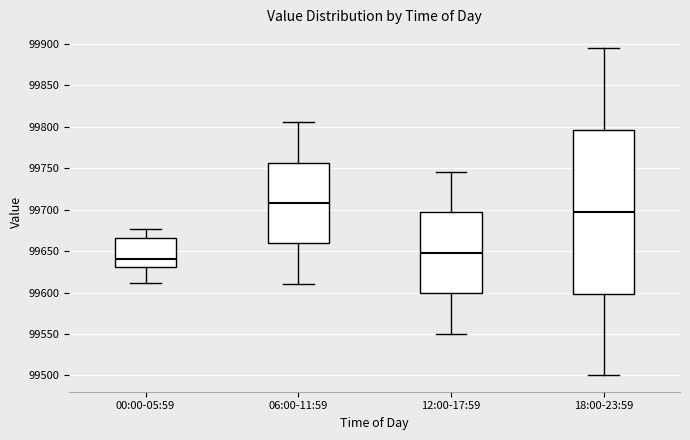

Reading left to right, transcribe this box plot: for each box, give where its median line is, the range the box spans, and where its two whiskers end, as read against the y-axis. The values are not printed on the chart, so give them approximately, as read against the axis.

00:00-05:59: median 99640, box 99630 to 99665, whiskers 99610 to 99675
06:00-11:59: median 99710, box 99660 to 99755, whiskers 99610 to 99805
12:00-17:59: median 99650, box 99600 to 99695, whiskers 99550 to 99745
18:00-23:59: median 99695, box 99600 to 99795, whiskers 99500 to 99895